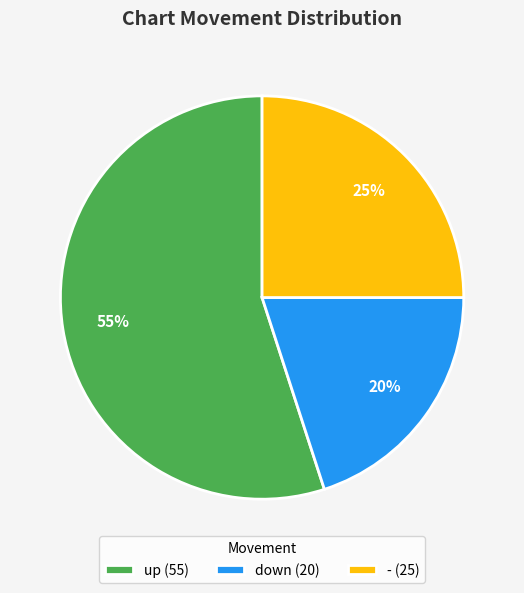

How many segments does this pie chart have?

3